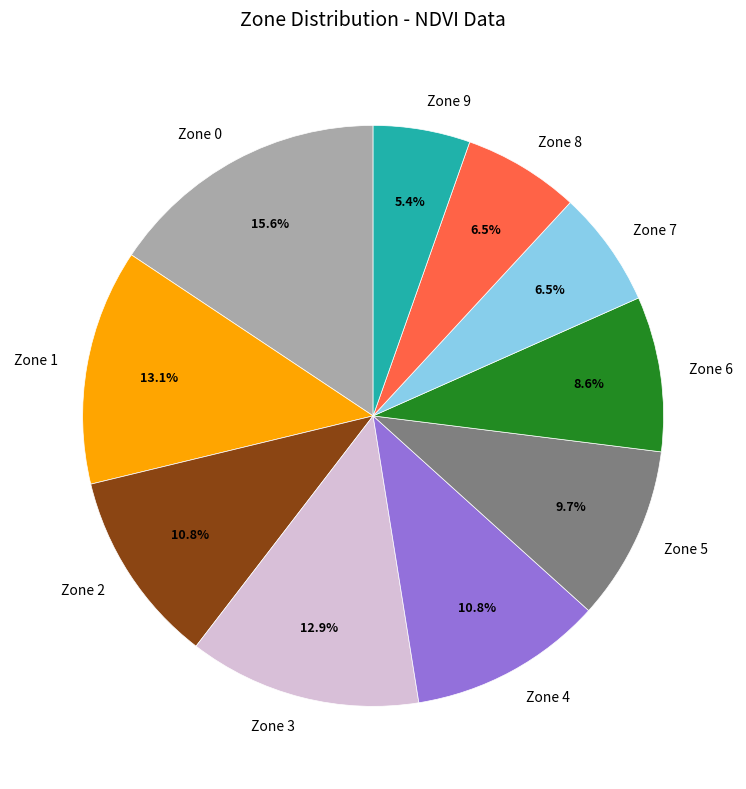

How many segments does this pie chart have?

10